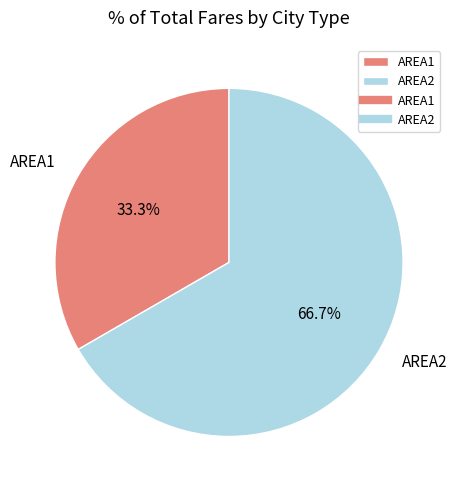

How many slices are in this pie chart?

2